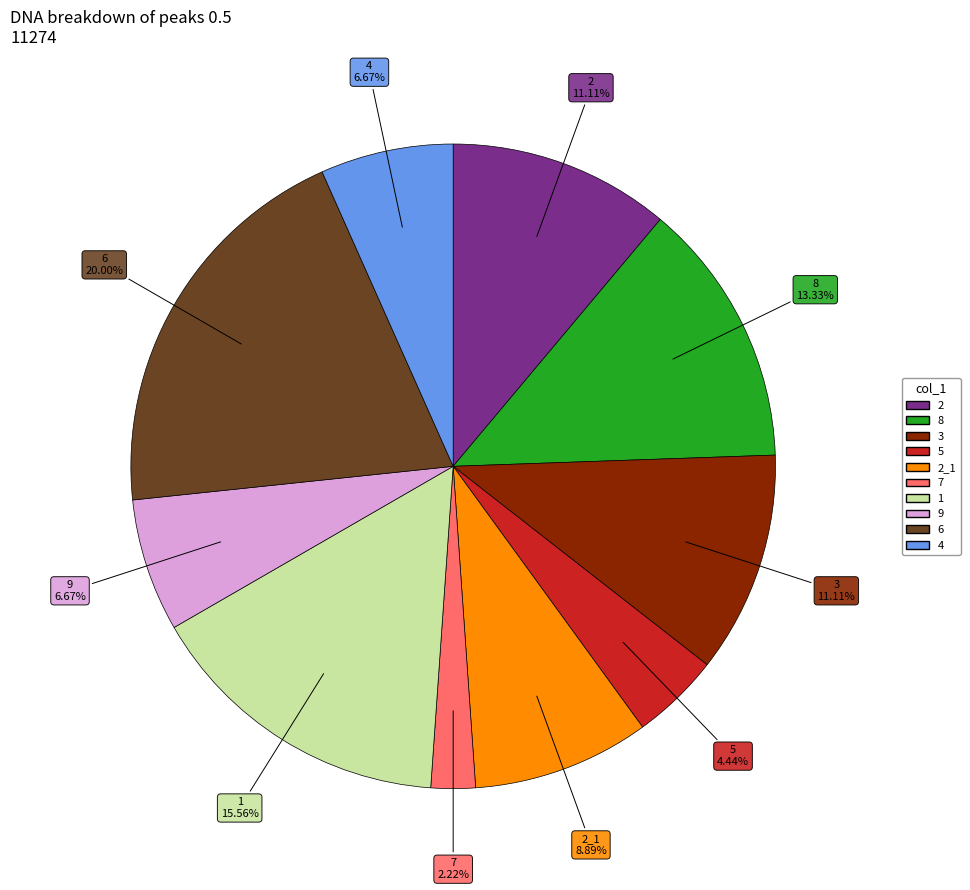

Is there a majority slice in this chart?

No